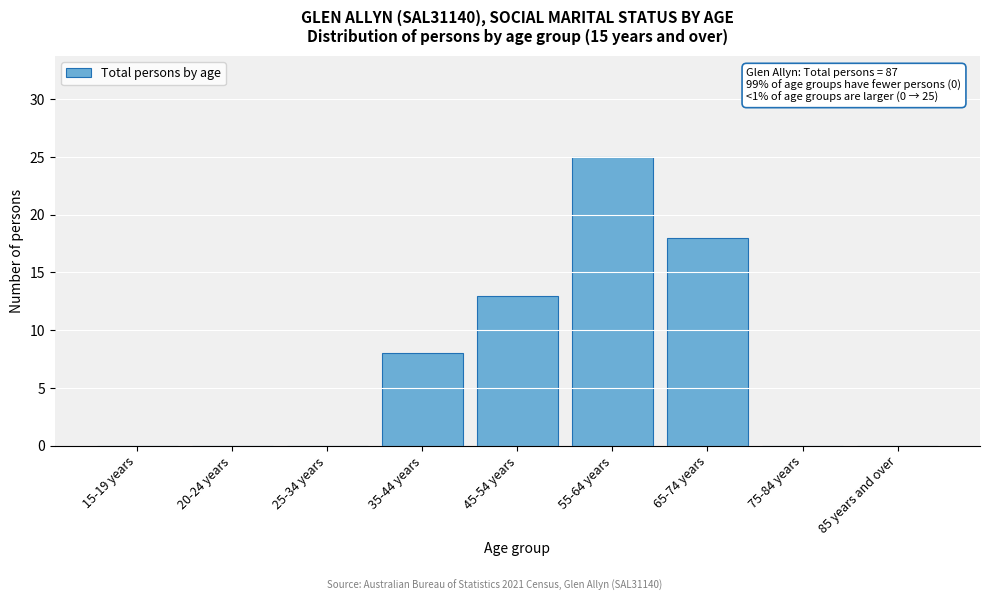

Reading right to left, transcribe all the data shown in this chart.

85 years and over=0	75-84 years=0	65-74 years=18	55-64 years=25	45-54 years=13	35-44 years=8	25-34 years=0	20-24 years=0	15-19 years=0